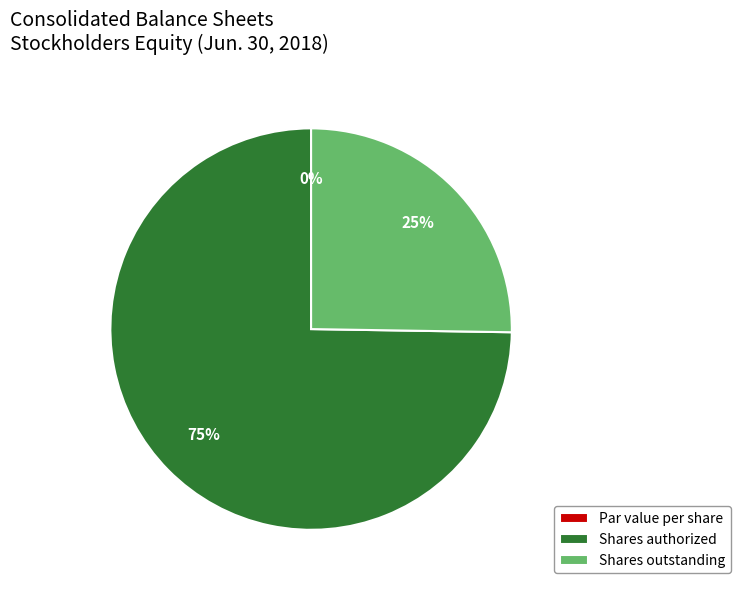

Is the sum of Common stock, shares authorized (in shares) and Common stock, shares outstanding (in shares) greater than half?

Yes